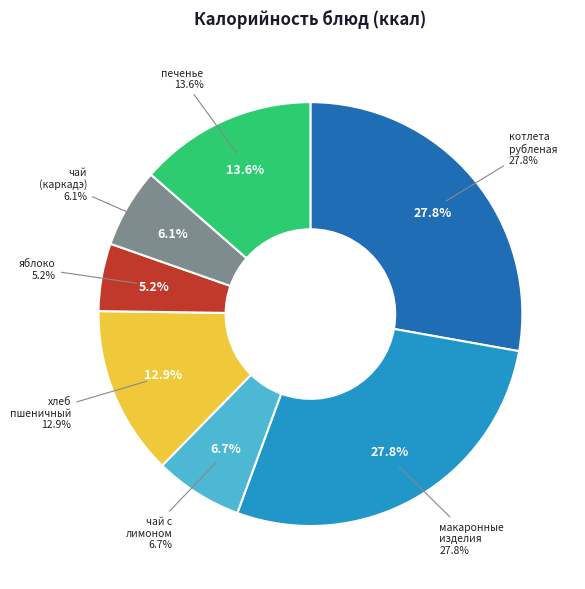

Combined, what portion of the pie is чай с сахаром (каркадэ) and чай с сахаром, лимоном?

12.8%